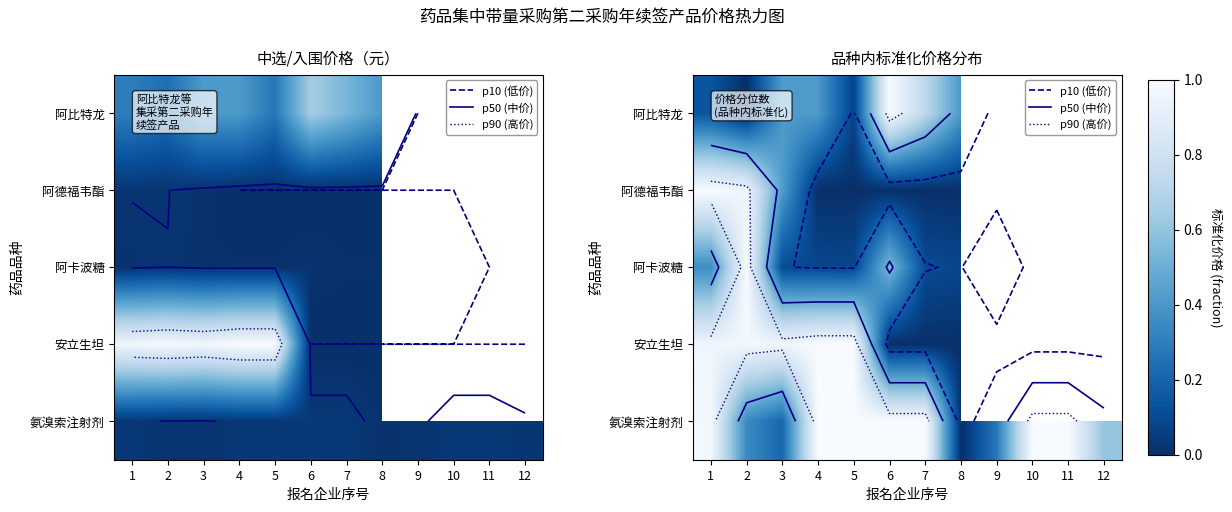

Which has a higher value, 4 or 1?

4